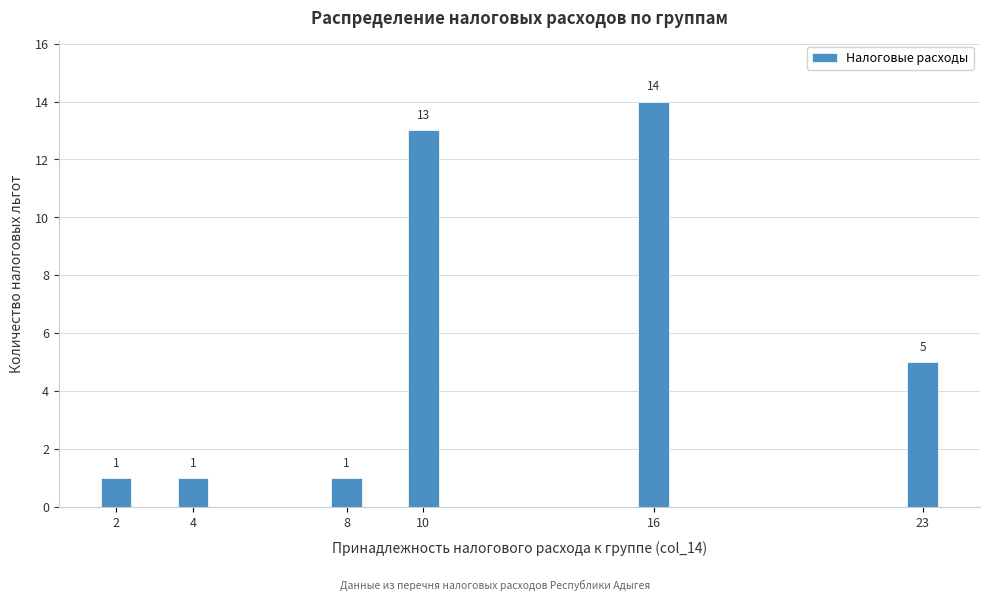

Reading right to left, extract all data points from this chart.

23=5	16=14	10=13	8=1	4=1	2=1